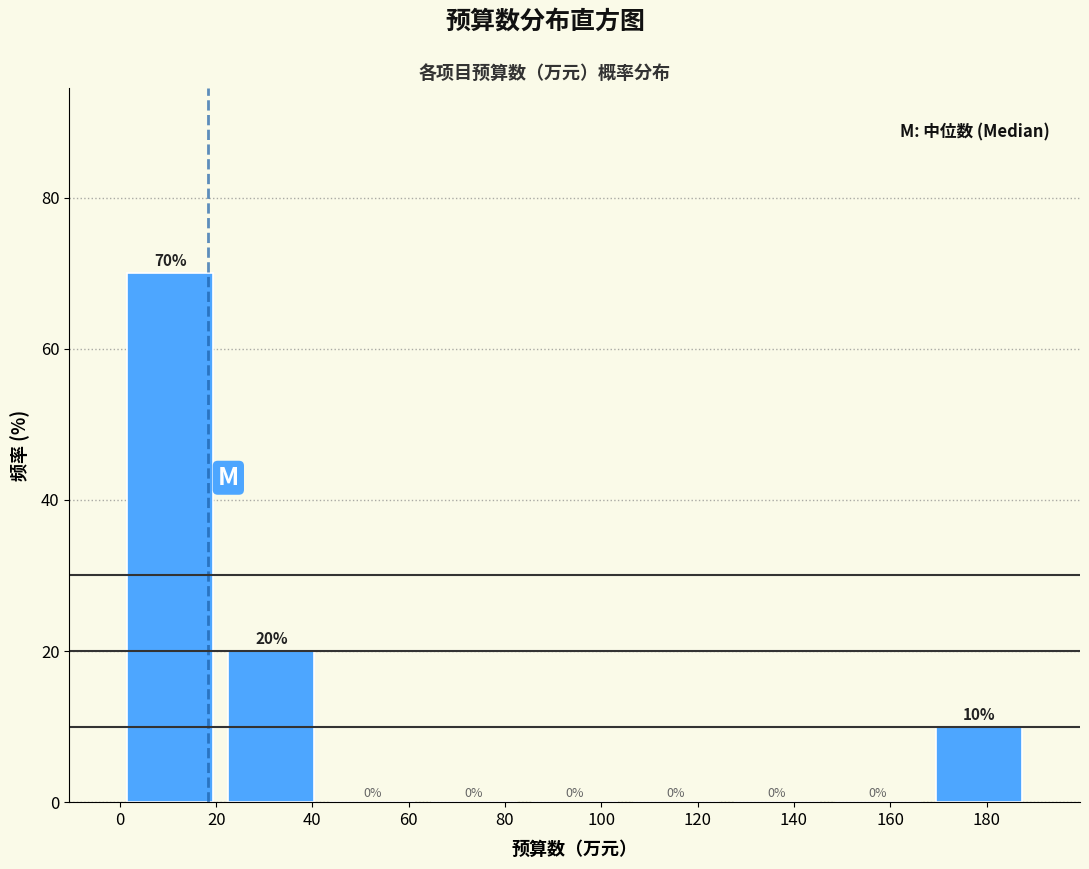

Which range on the x-axis has the tallest bar?

0 to 20